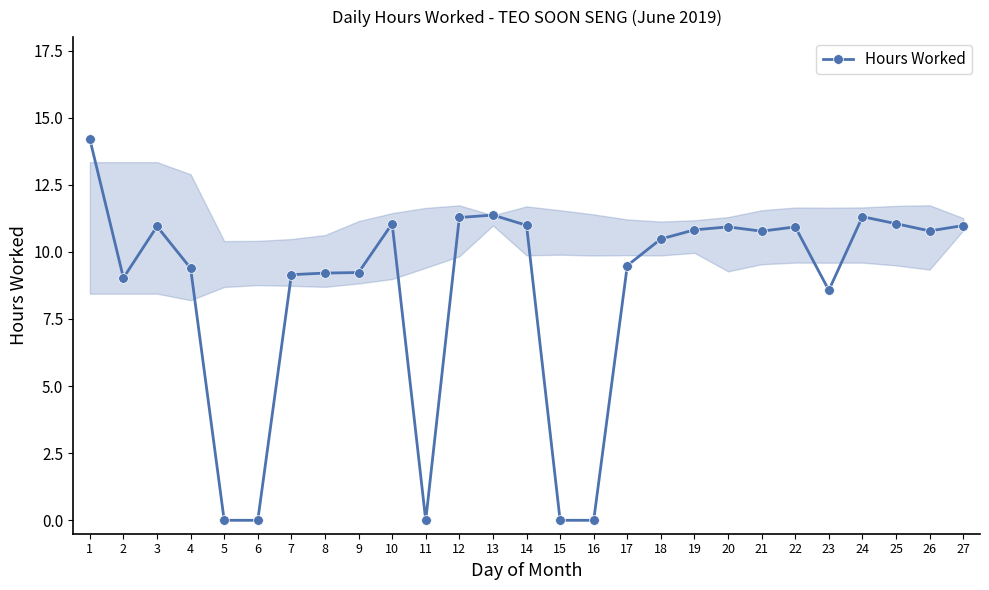

What is the value of the 19th point from the left?

10.8